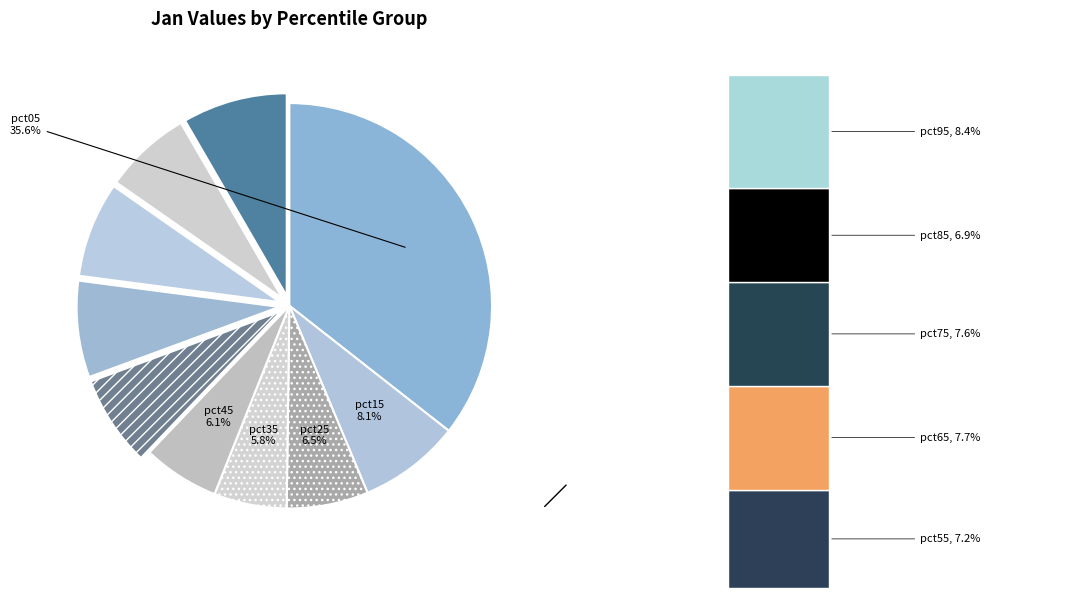

To the nearest percent, what is the combined percentage of pct65 and pct75?

15%